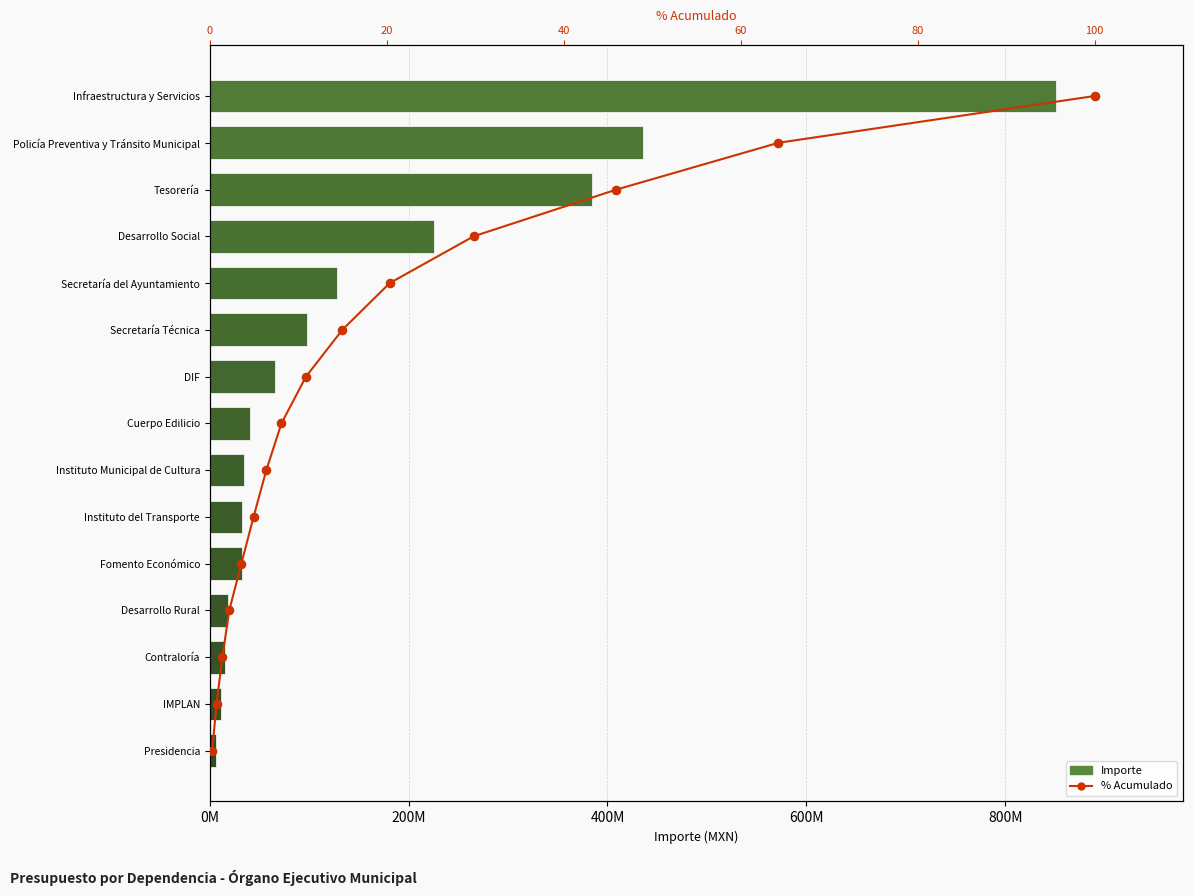

Which series has the widest spread of Y values?

Importe